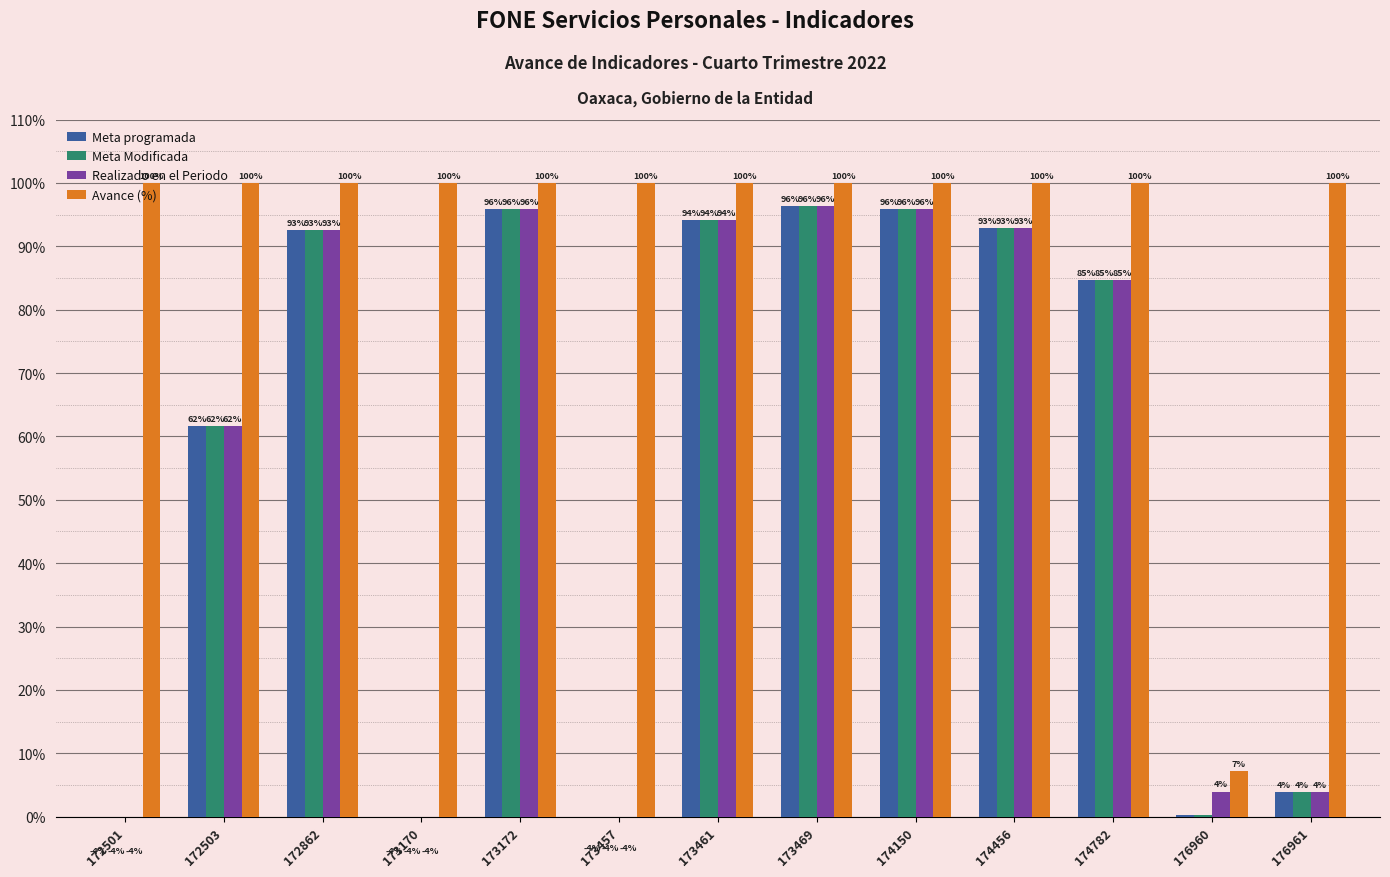

What is the approximate value of Realizado en el Periodo at 176961?

3.9